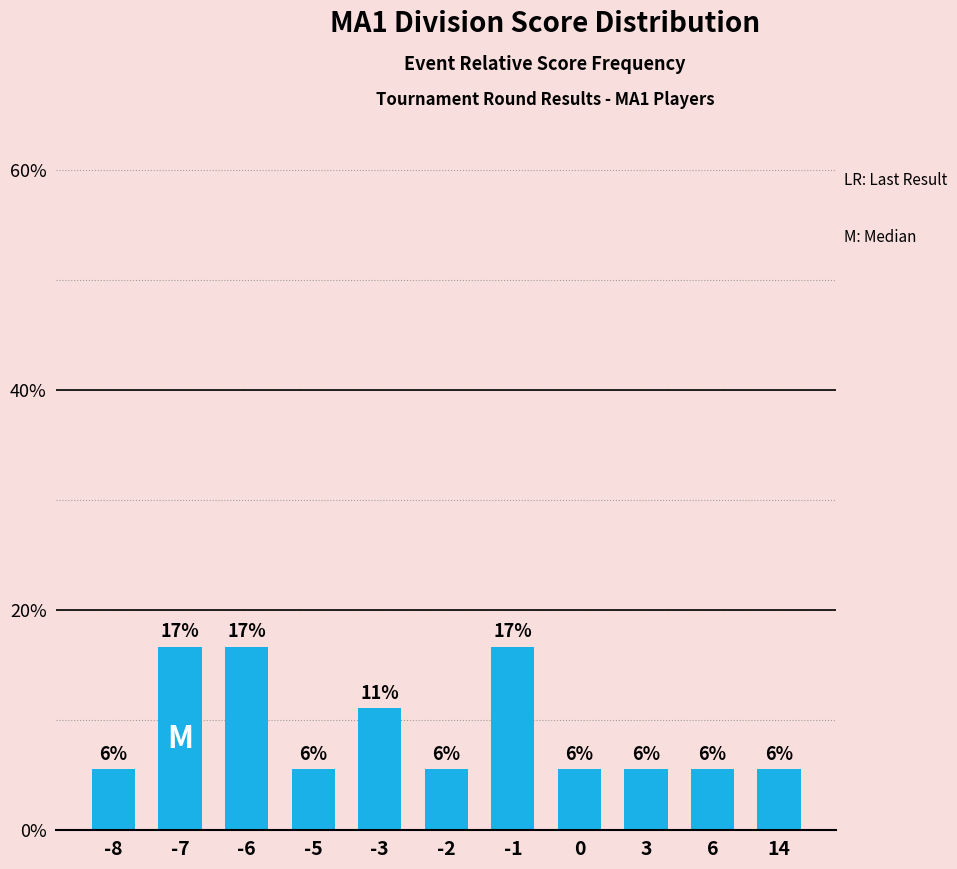

Are the bars horizontal?

No